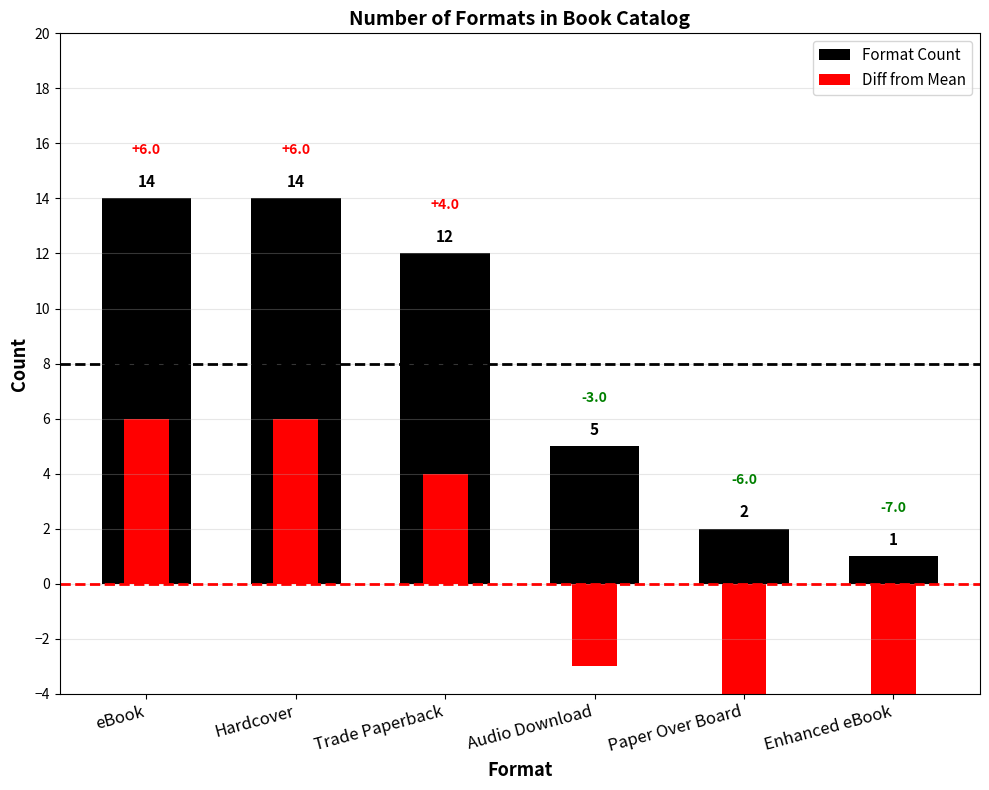

What is the label of the 2nd bar from the left?

Hardcover